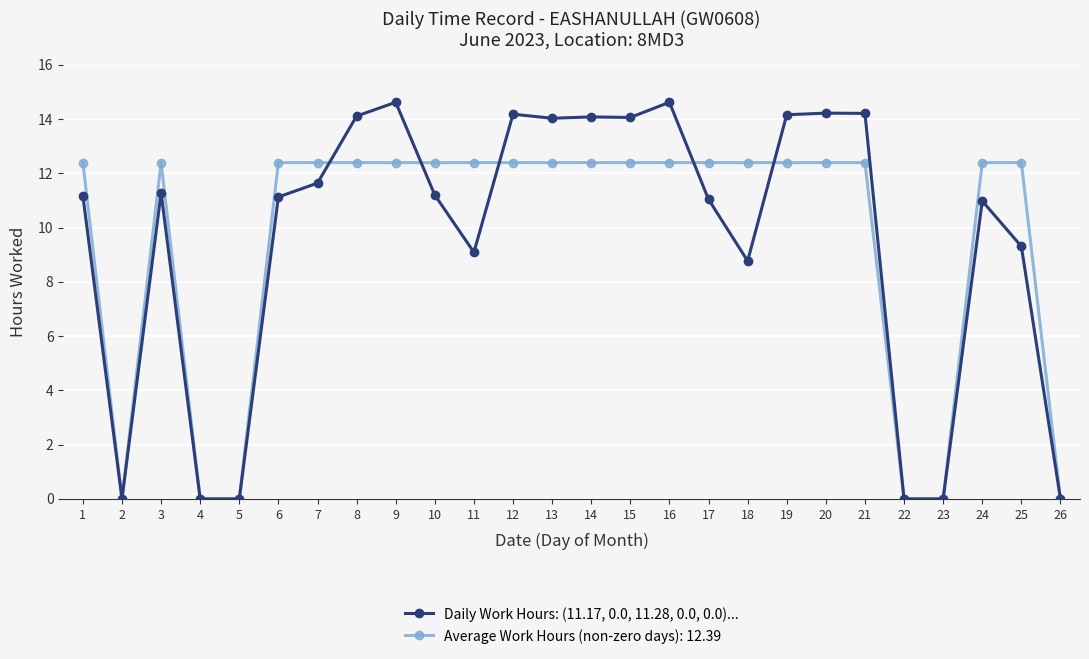

Which series has the widest spread of values?

Daily Work Hours: (11.17, 0.0, 11.28, 0.0, 0.0)...